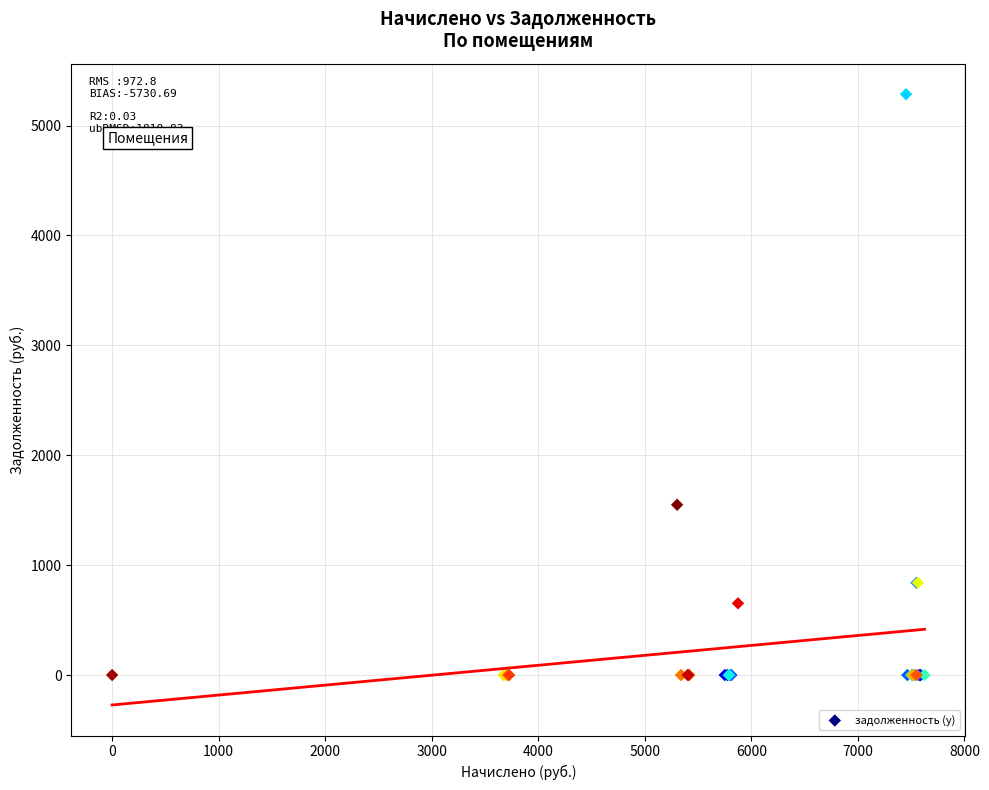

What Y value in the scatter plot is closest to 2642?

1549.6